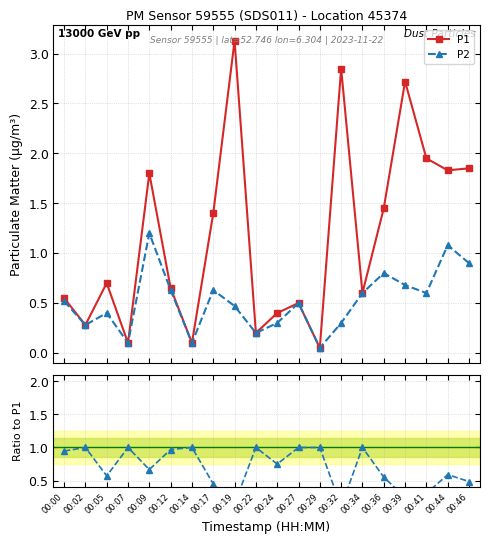

How many times do P2/P1 and P1 cross each other?

9